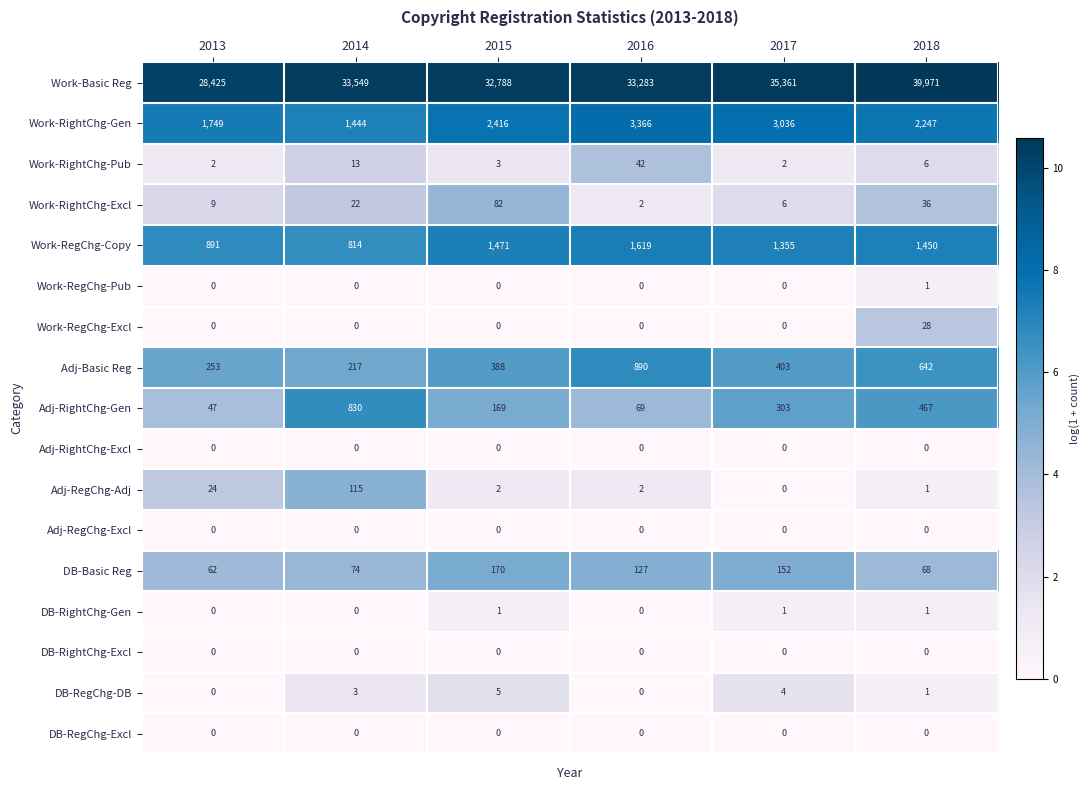

What is the sum of all Work-RightChg-Pub values?

68